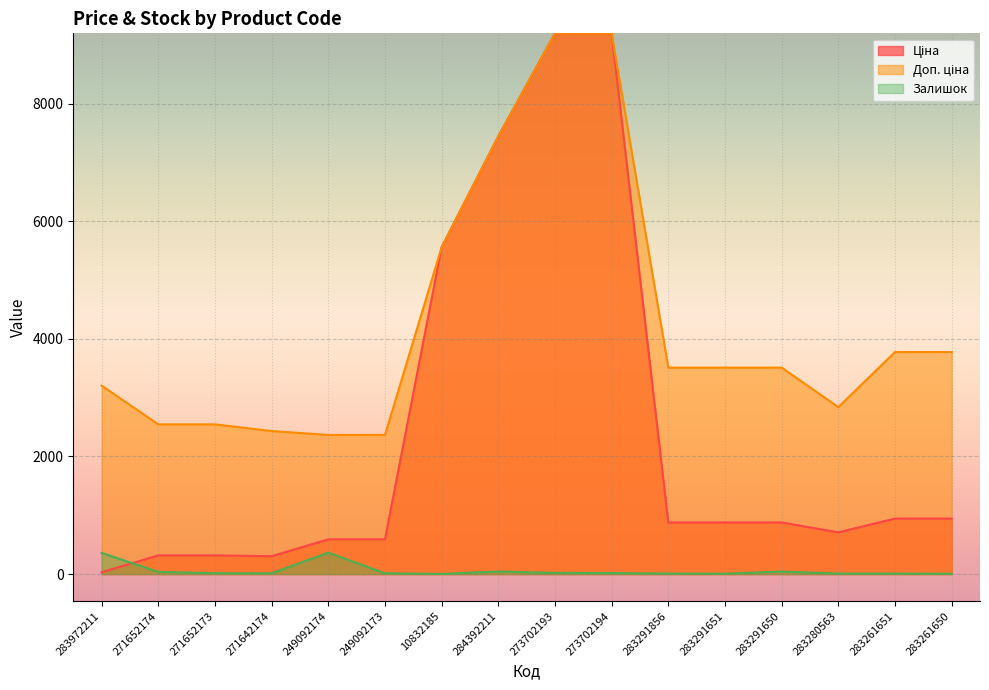

Reading left to right, transcribe all the data shown in this chart.

Ціна: 283972211=32.0	271652174=318.3	271652173=318.3	271642174=304.1	249092174=591.6	249092173=591.6	10832185=5560.3	284392211=7444.6	273702193=9196.3	273702194=9196.3	283291856=878.0	283291651=878.0	283291650=878.0	283280563=710.0	283261651=944.2	283261650=944.2
Доп. ціна: 283972211=3205.0	271652174=2546.4	271652173=2546.4	271642174=2432.8	249092174=2366.5	249092173=2366.5	10832185=5560.3	284392211=7444.6	273702193=9196.3	273702194=9196.3	283291856=3511.9	283291651=3511.9	283291650=3511.9	283280563=2839.8	283261651=3777.0	283261650=3777.0
Залишок: 283972211=360.0	271652174=38.0	271652173=15.0	271642174=14.0	249092174=365.0	249092173=14.0	10832185=3.0	284392211=44.0	273702193=20.0	273702194=18.0	283291856=9.0	283291651=7.0	283291650=43.0	283280563=9.0	283261651=9.0	283261650=6.0